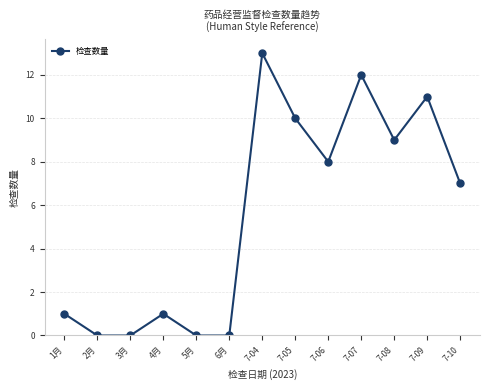

What is the greatest value displayed?

13